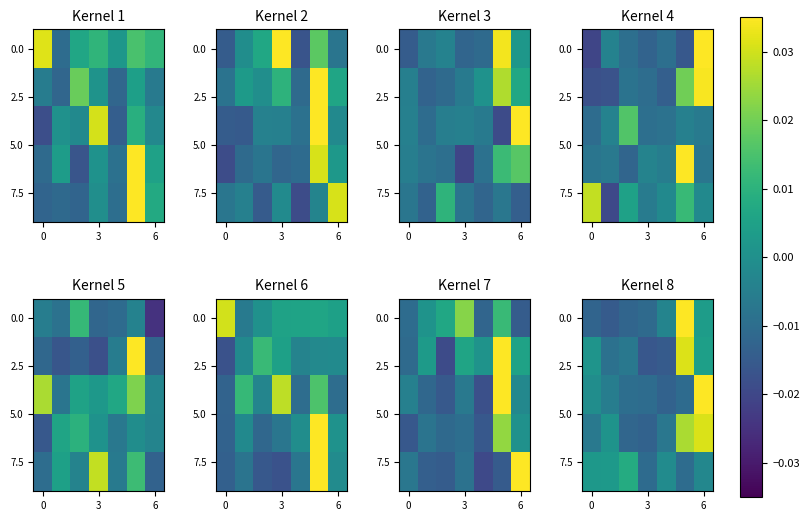

Which series changed the most between 6 and 5?

row_0